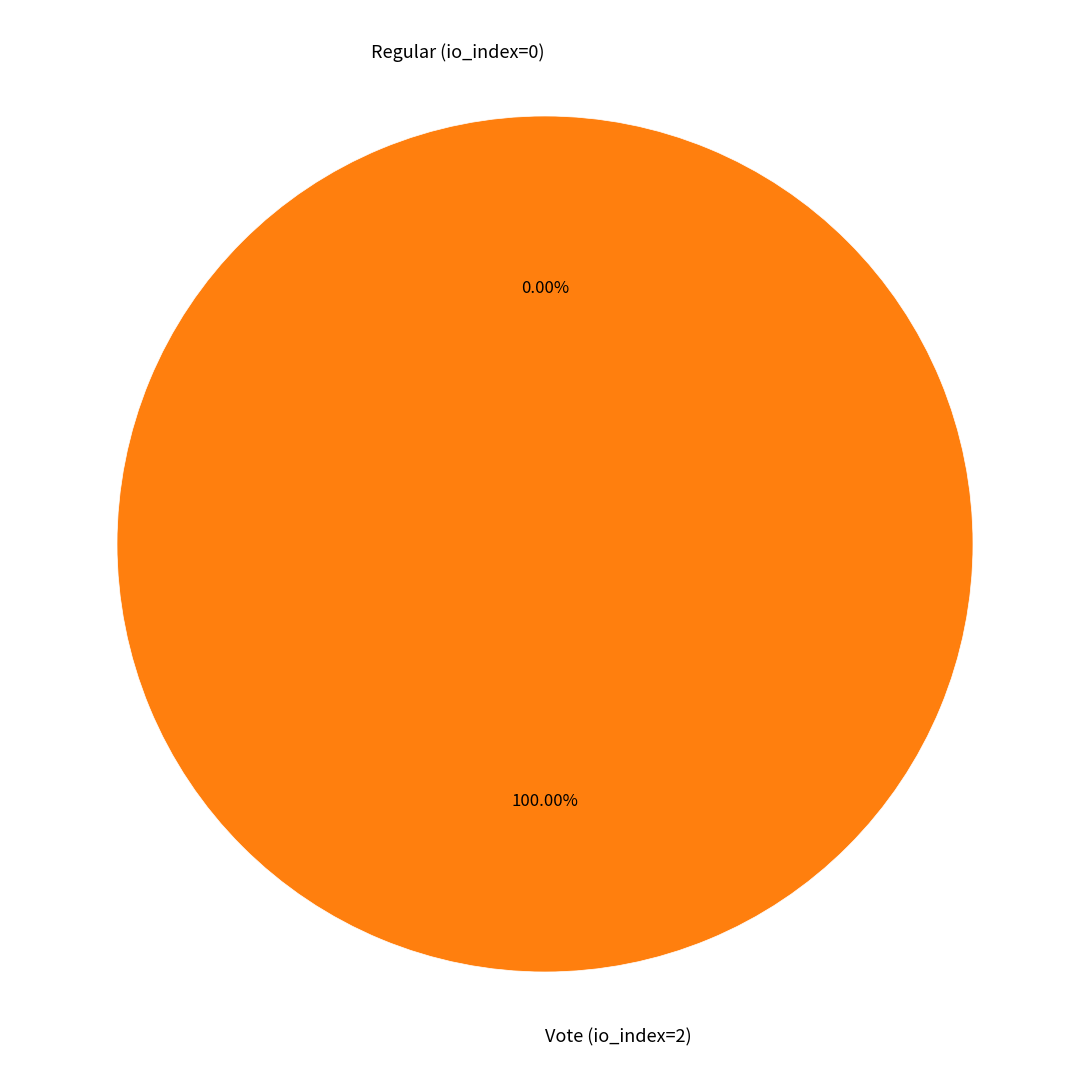

Which category accounts for the majority?

Vote (io_index=2)